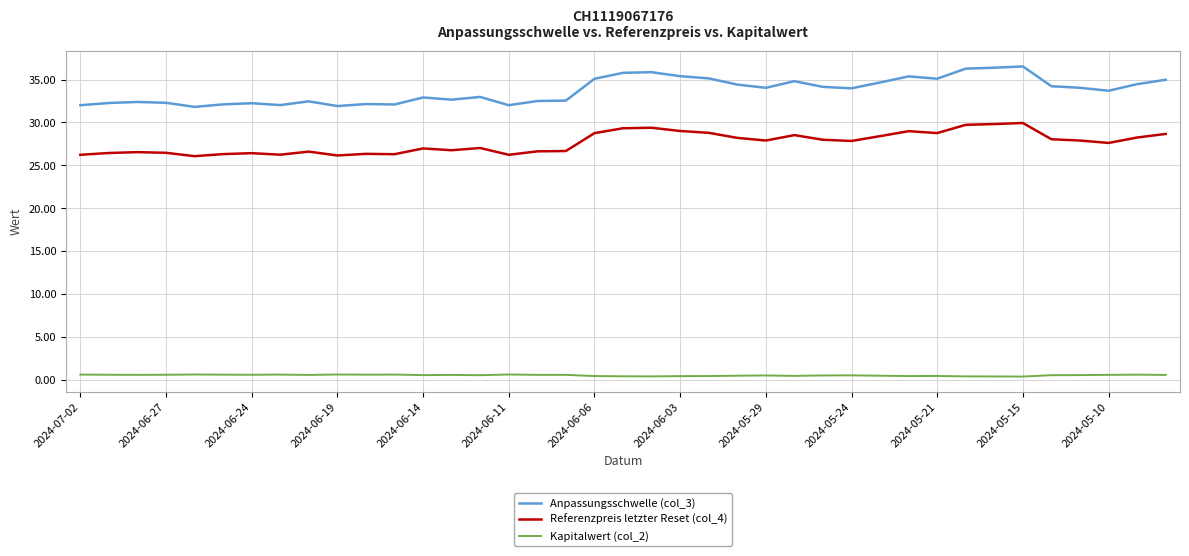

What is the maximum value for Referenzpreis letzter Reset (col_4)?

29.9